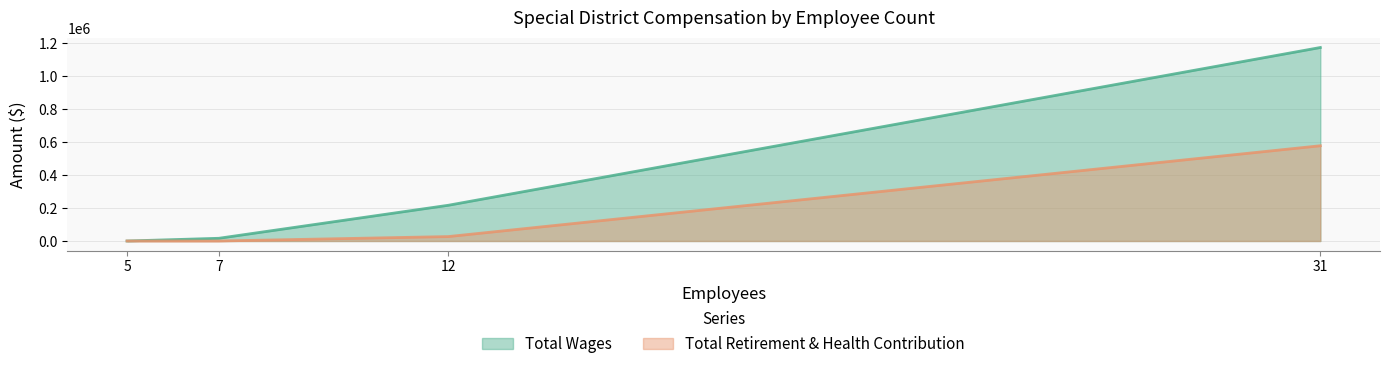

What is the highest value of the Total Retirement & Health Contribution series?

578277